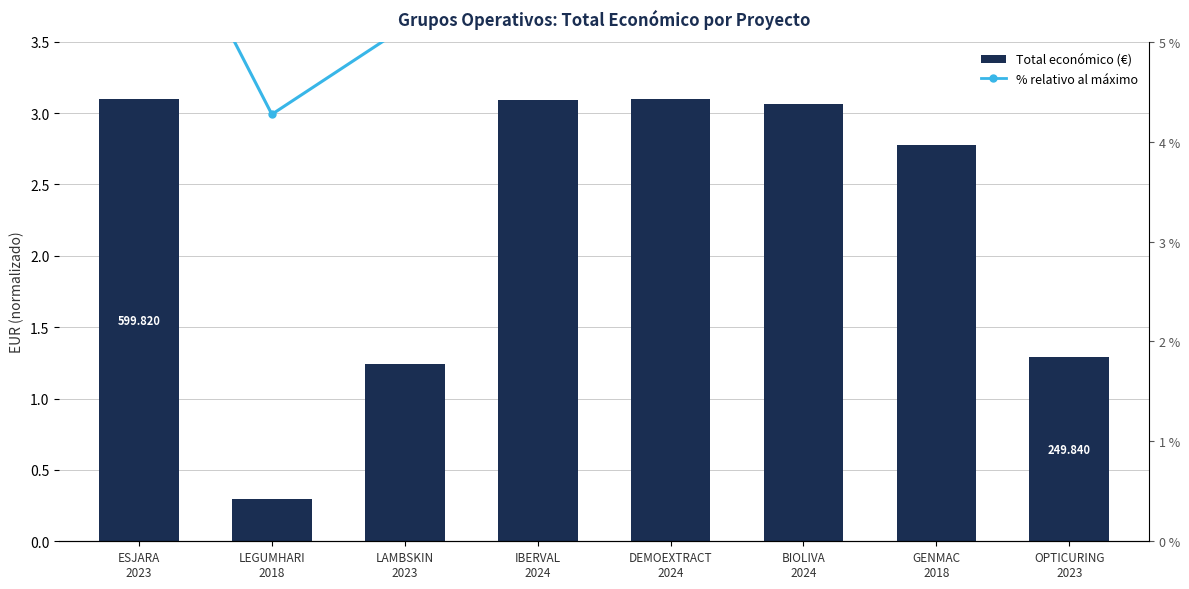

Where does the Total económico series first go above 3?

ESJARA
2023